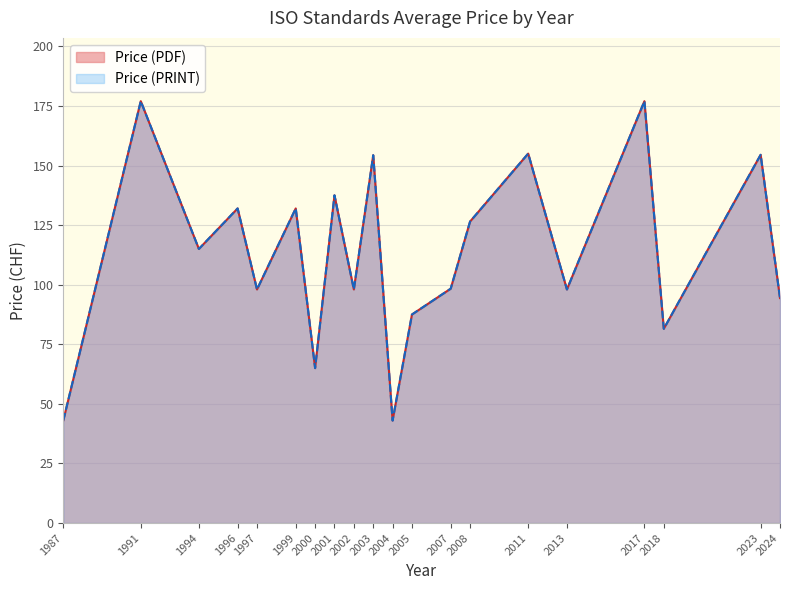

Which series has the largest total across all categories?

Price (PDF)